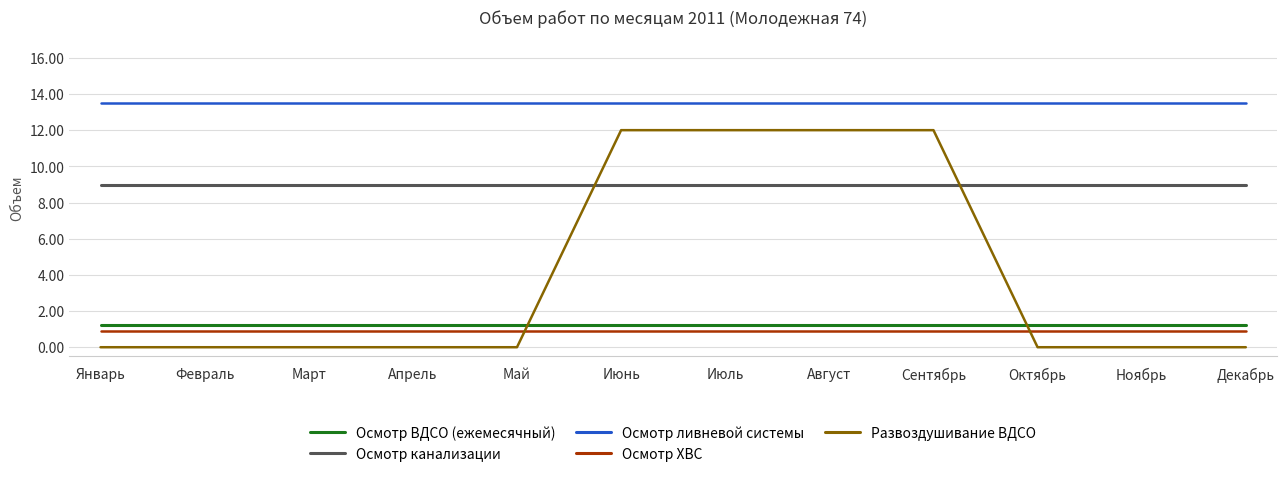

Reading left to right, what are all the values shown in this chart?

Осмотр ВДСО (ежемесячный): Январь=1.2	Февраль=1.2	Март=1.2	Апрель=1.2	Май=1.2	Июнь=1.2	Июль=1.2	Август=1.2	Сентябрь=1.2	Октябрь=1.2	Ноябрь=1.2	Декабрь=1.2
Осмотр канализации: Январь=9.0	Февраль=9.0	Март=9.0	Апрель=9.0	Май=9.0	Июнь=9.0	Июль=9.0	Август=9.0	Сентябрь=9.0	Октябрь=9.0	Ноябрь=9.0	Декабрь=9.0
Осмотр ливневой системы: Январь=13.5	Февраль=13.5	Март=13.5	Апрель=13.5	Май=13.5	Июнь=13.5	Июль=13.5	Август=13.5	Сентябрь=13.5	Октябрь=13.5	Ноябрь=13.5	Декабрь=13.5
Осмотр ХВС: Январь=0.9	Февраль=0.9	Март=0.9	Апрель=0.9	Май=0.9	Июнь=0.9	Июль=0.9	Август=0.9	Сентябрь=0.9	Октябрь=0.9	Ноябрь=0.9	Декабрь=0.9
Развоздушивание ВДСО: Январь=0.0	Февраль=0.0	Март=0.0	Апрель=0.0	Май=0.0	Июнь=12.0	Июль=12.0	Август=12.0	Сентябрь=12.0	Октябрь=0.0	Ноябрь=0.0	Декабрь=0.0